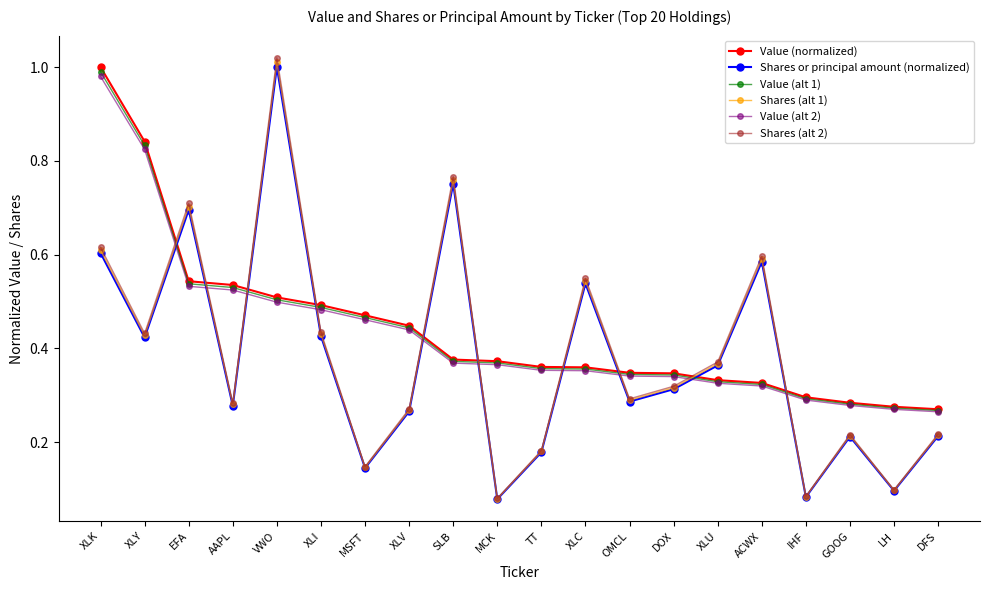

Where do Value (alt 1) and Shares (alt 2) first cross each other?

XLY and EFA